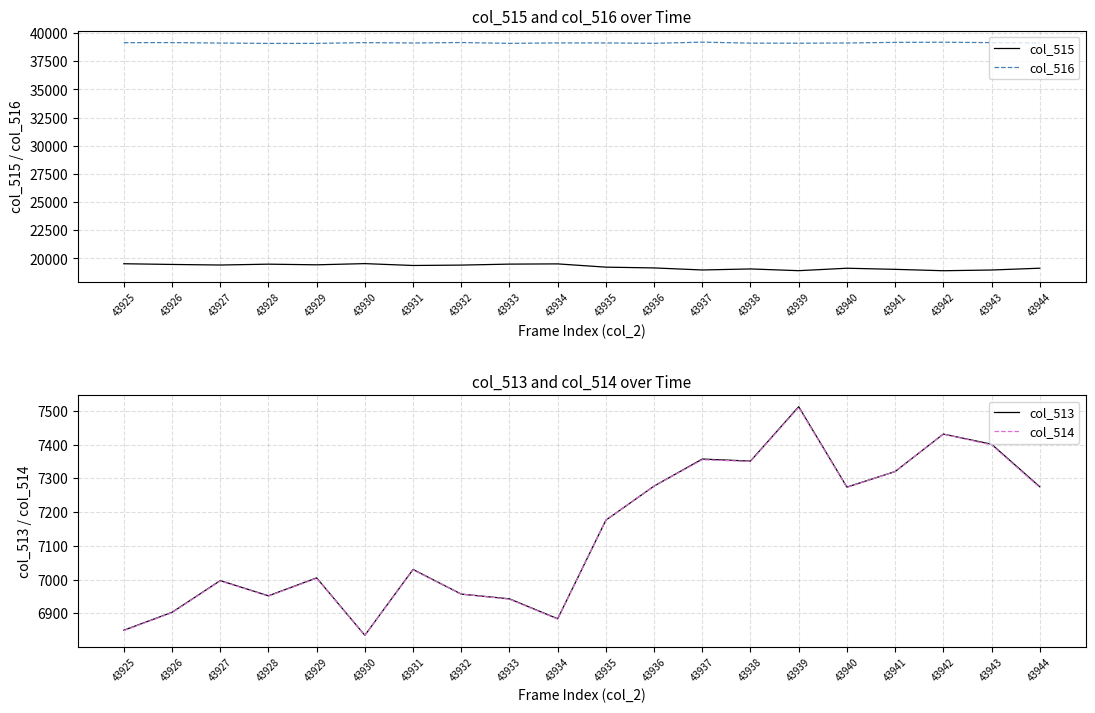

What is the difference between the highest and lowest values at 43931?

32096